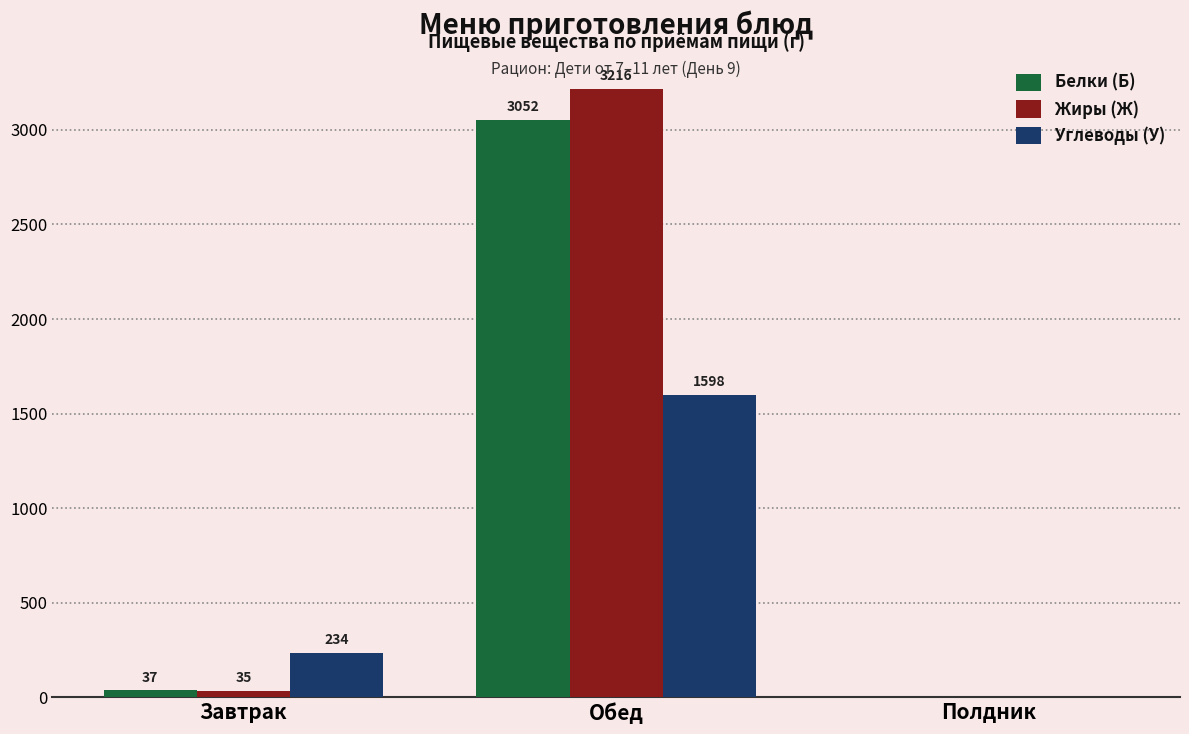

Is the value of Углеводы (У) at Обед greater than the value of Белки (Б) at Завтрак?

Yes